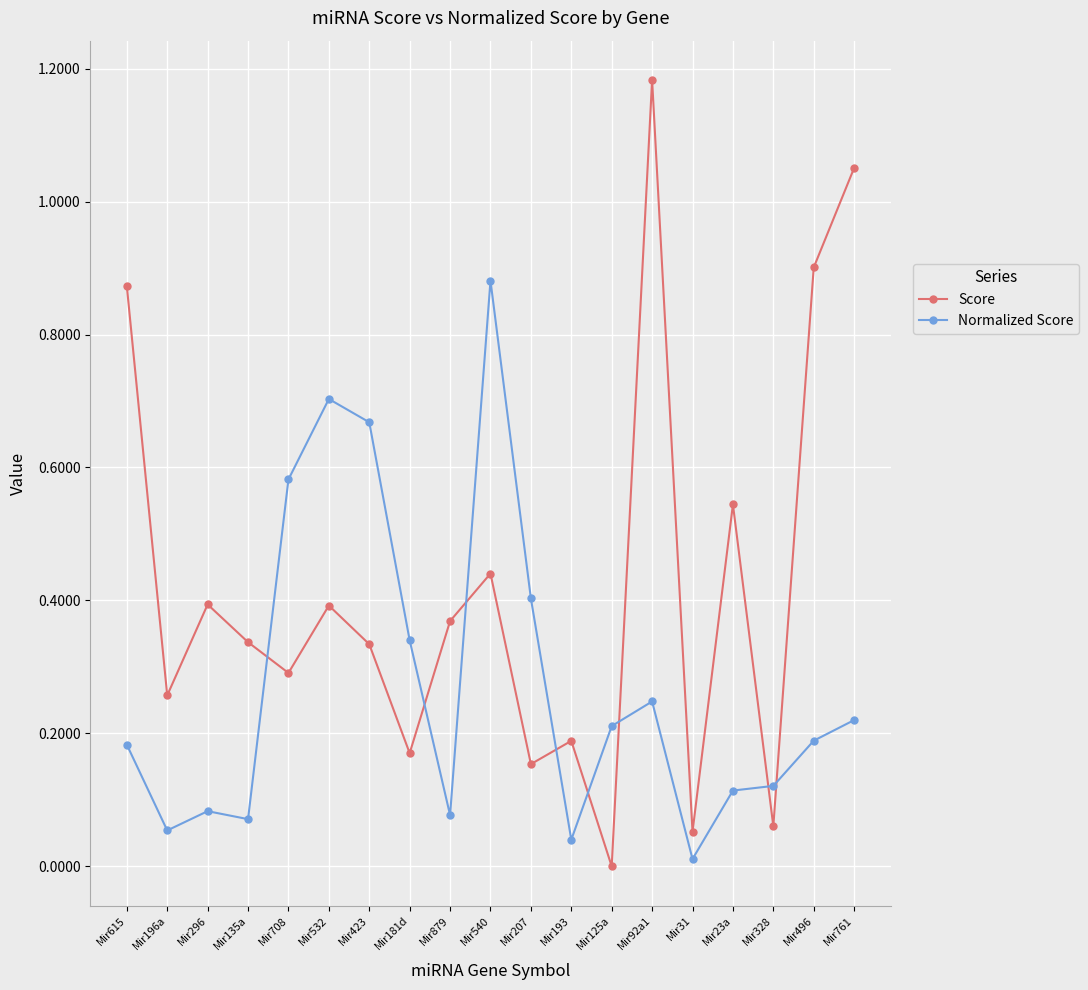

What is the label of the 17th point from the left?

Mir328